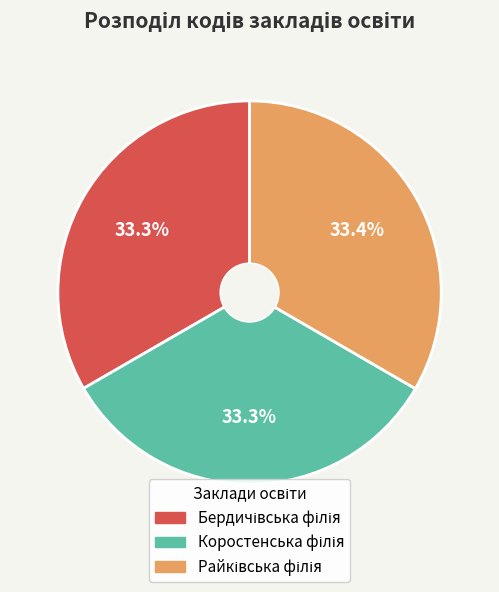

Does any single category account for the majority?

No